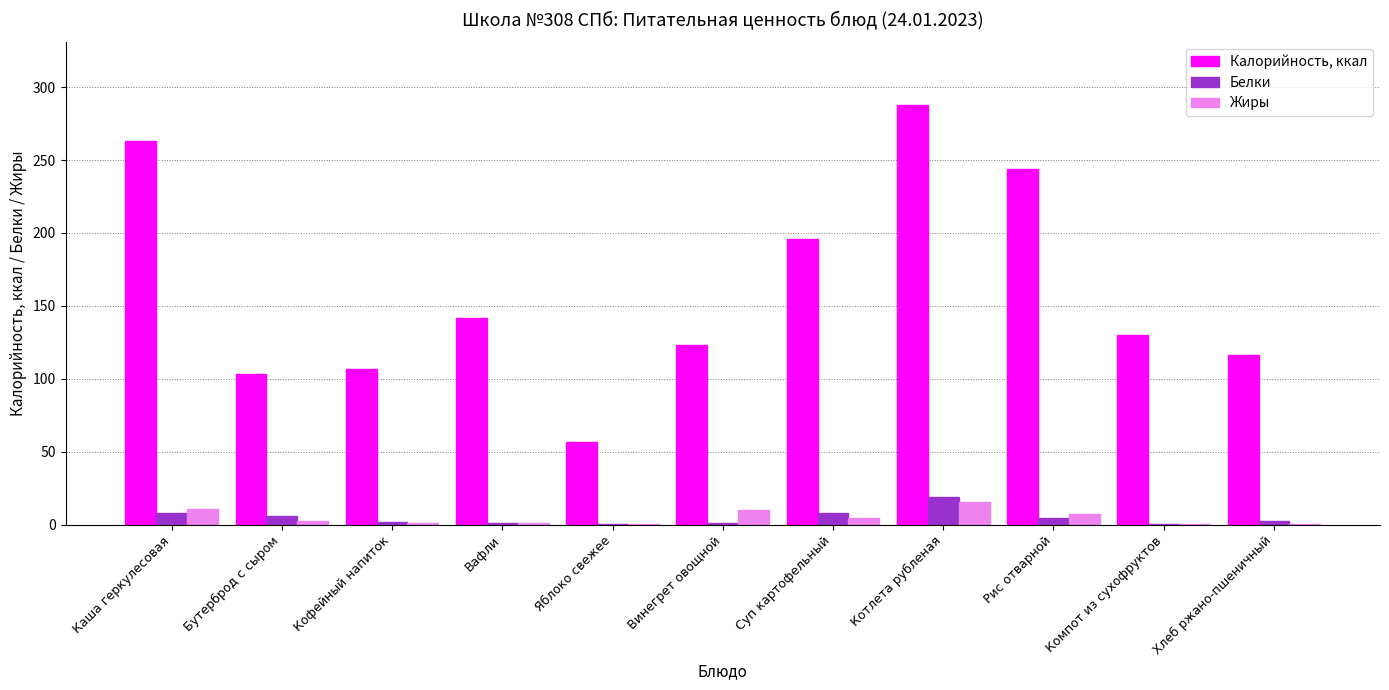

Are the bars grouped side by side (vs. stacked)?

Yes